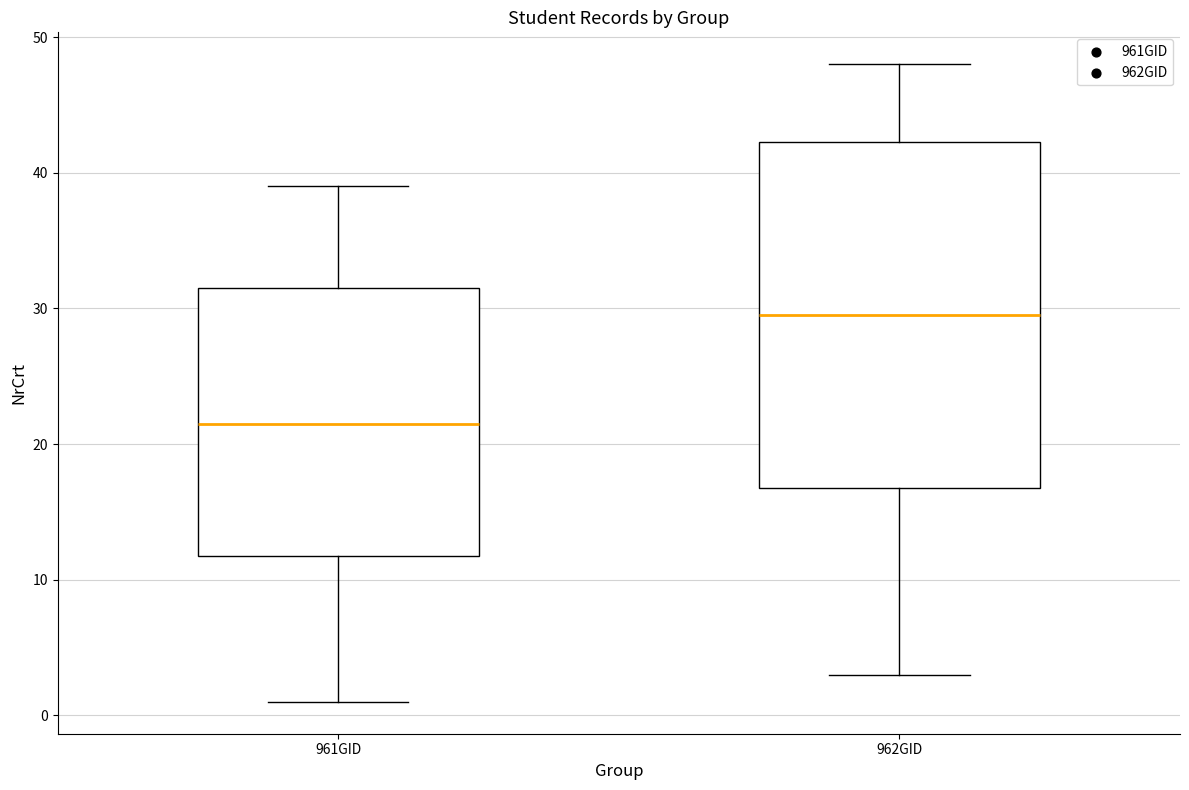

Reading left to right, transcribe this box plot: for each box, give where its median line is, the range the box spans, and where its two whiskers end, as read against the y-axis. The values are not printed on the chart, so give them approximately, as read against the axis.

961GID: median 22, box 12 to 32, whiskers 1 to 39
962GID: median 30, box 17 to 42, whiskers 3 to 48